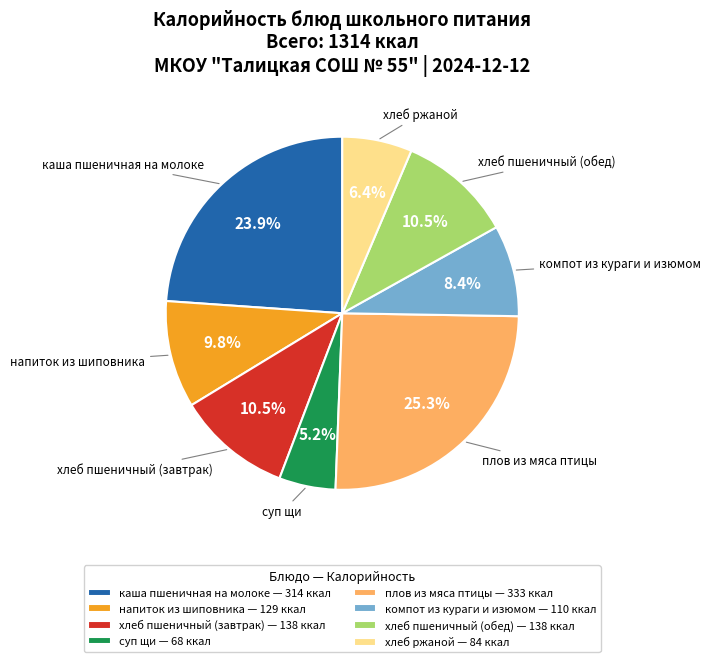

Between хлеб пшеничный (обед) and напиток из шиповника, which is larger?

хлеб пшеничный (обед)